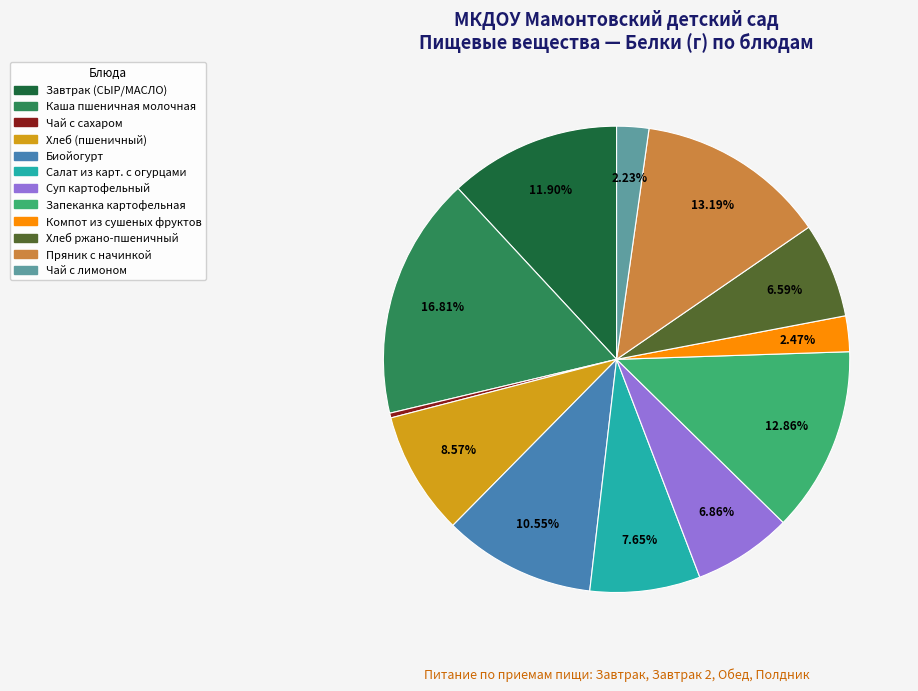

What is the smallest slice in the pie chart?

Чай с сахаром